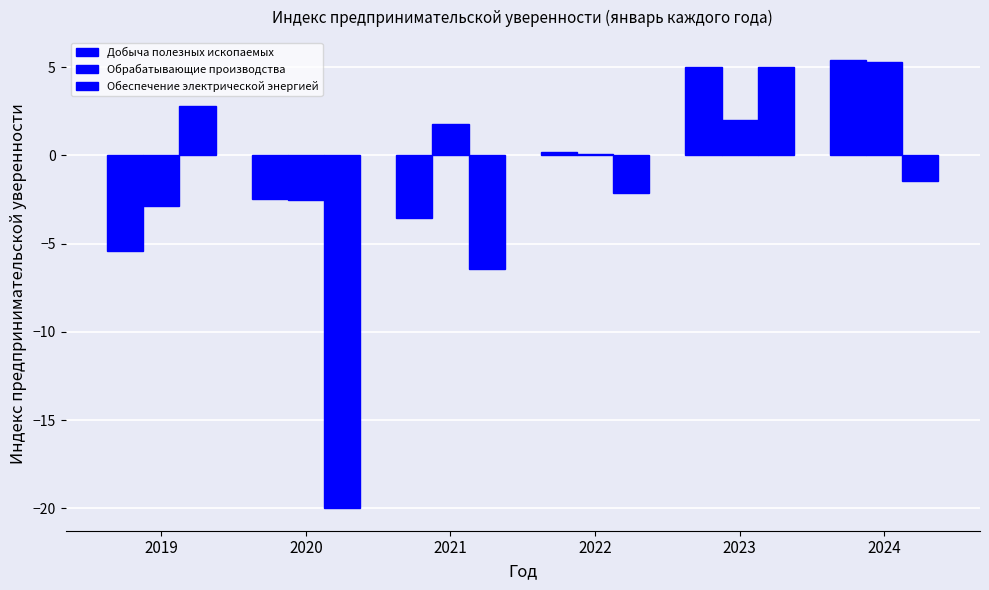

Which label corresponds to the smallest value in the chart?

2020